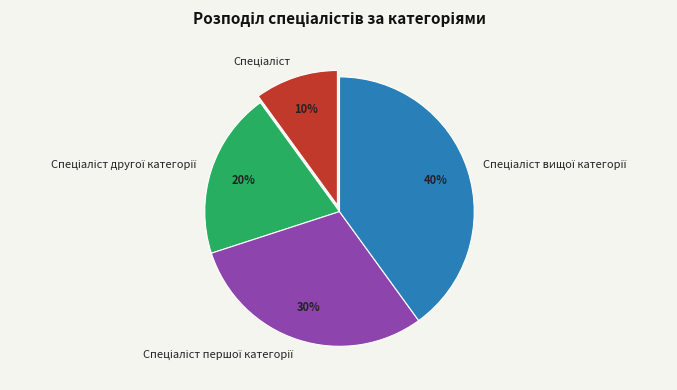

Is there a majority slice in this chart?

No